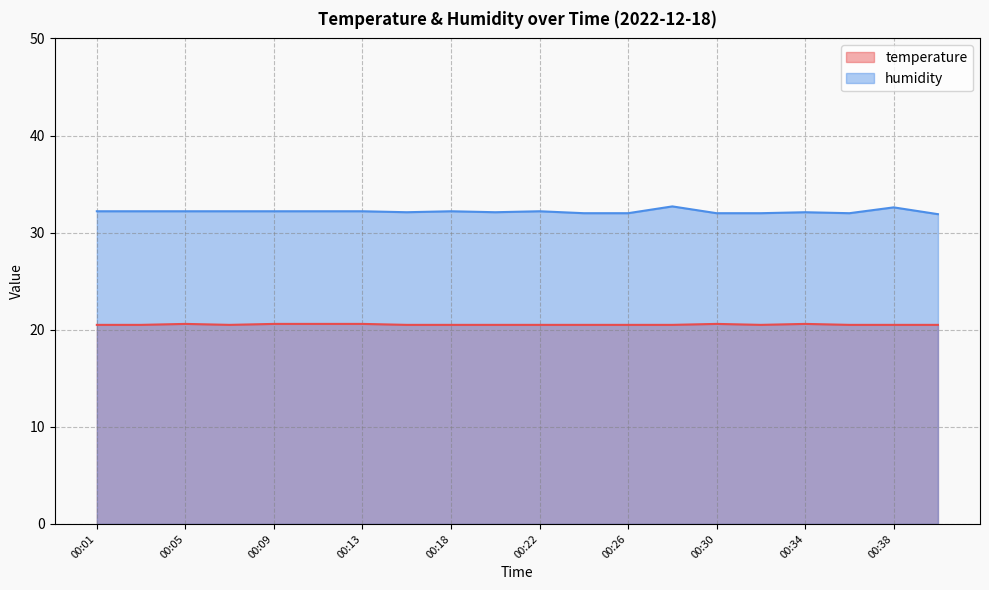

How many interior local peaks does the humidity series have?

5